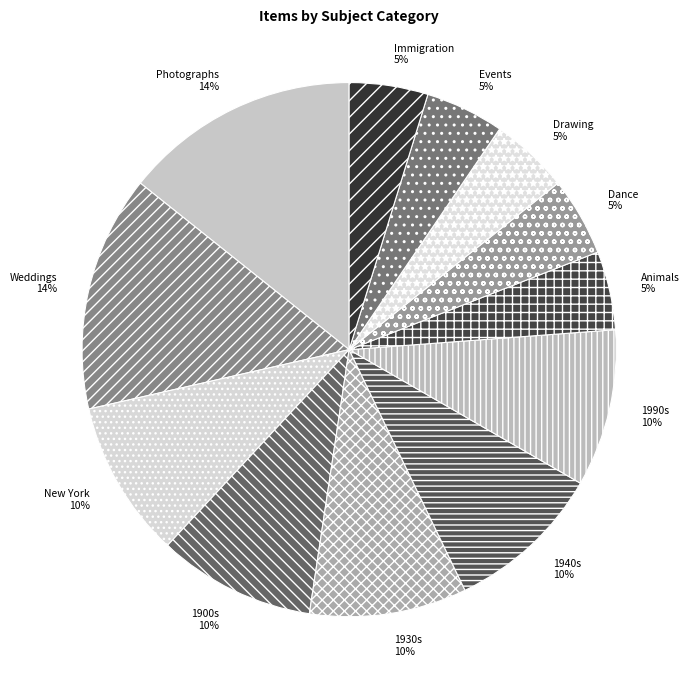

To the nearest percent, what is the difference between the Dance and 1990s slice percentages?

5%